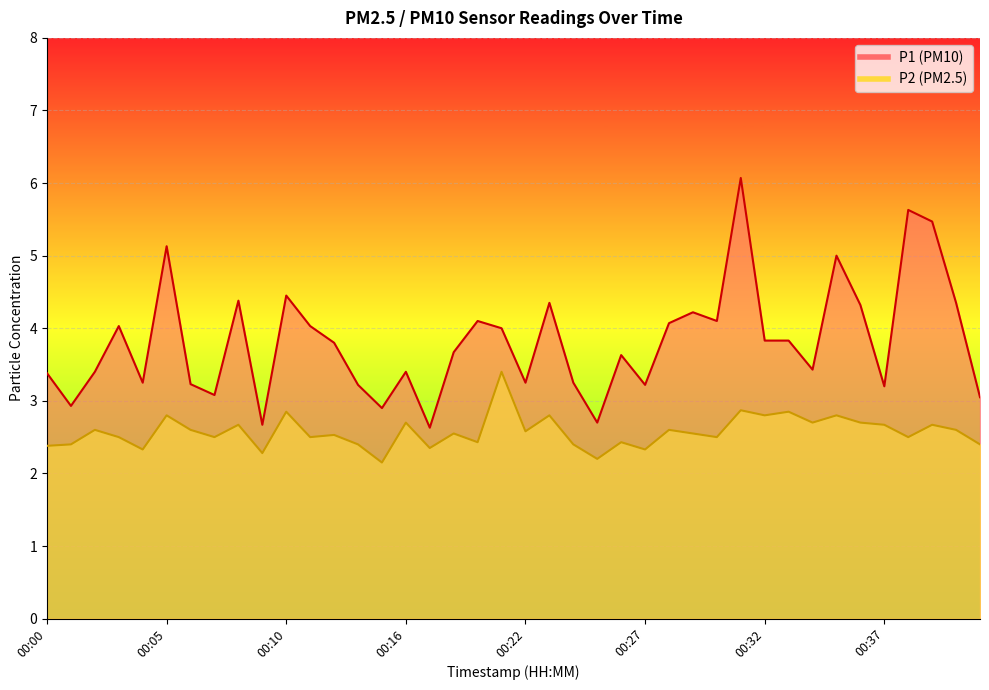

Rank the series at 00:24 from highest to lowest value.

P1, P2